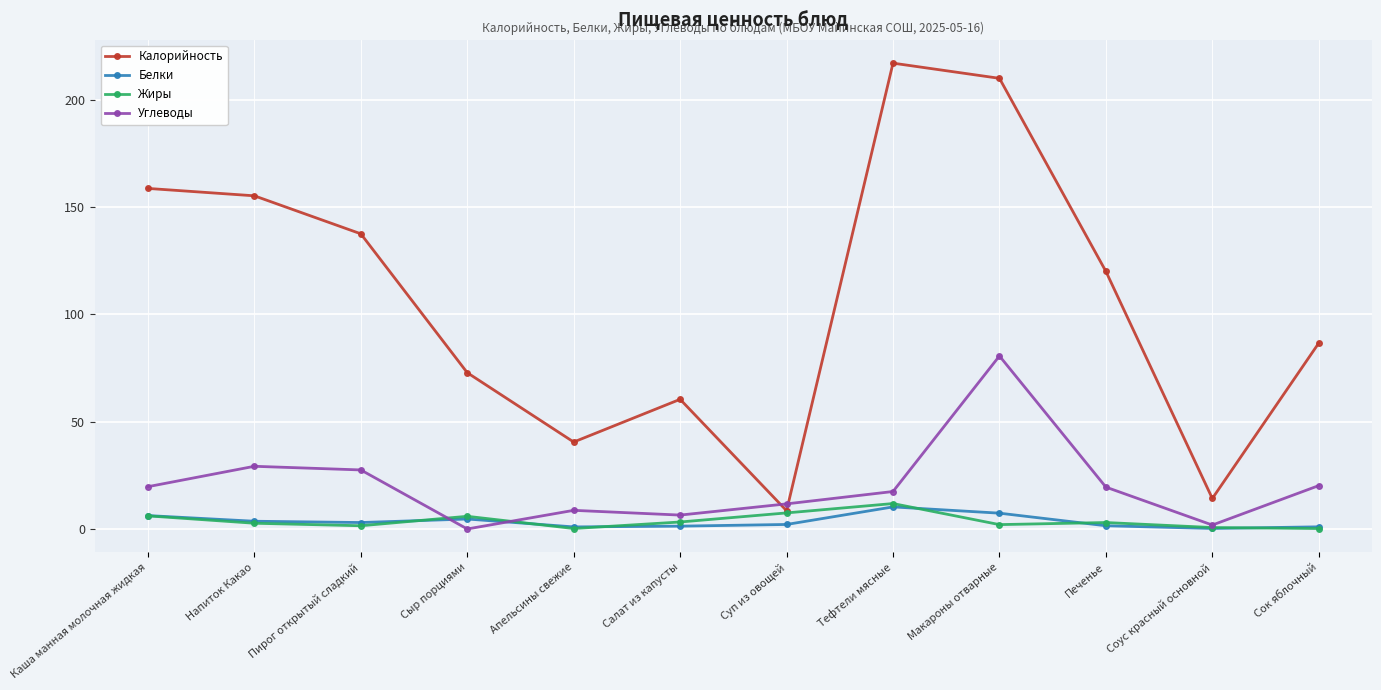

Is it true that Калорийность equals 45.3 at Пирог открытый сладкий?

False